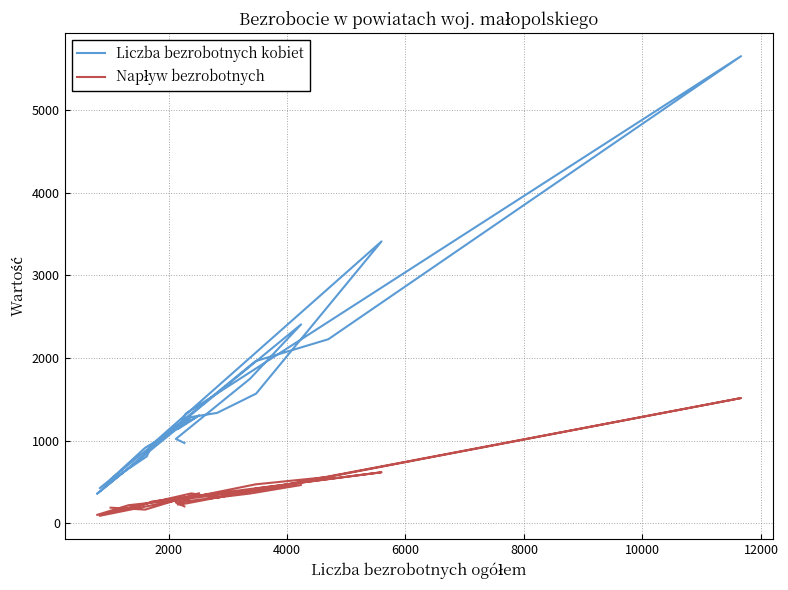

How many categories are shown in the chart?

22